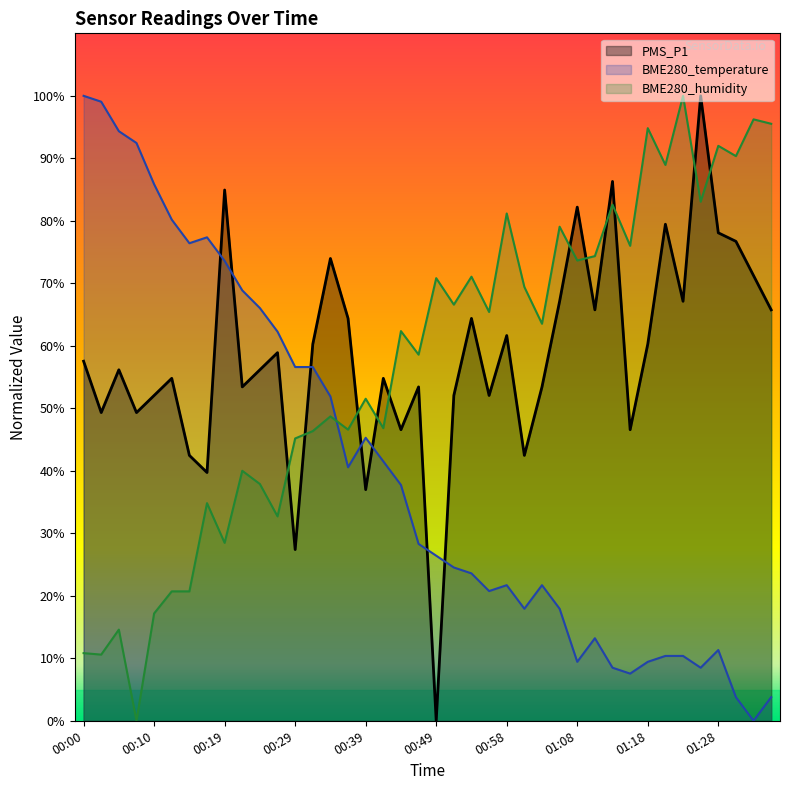

What position from the right is 01:23?

6